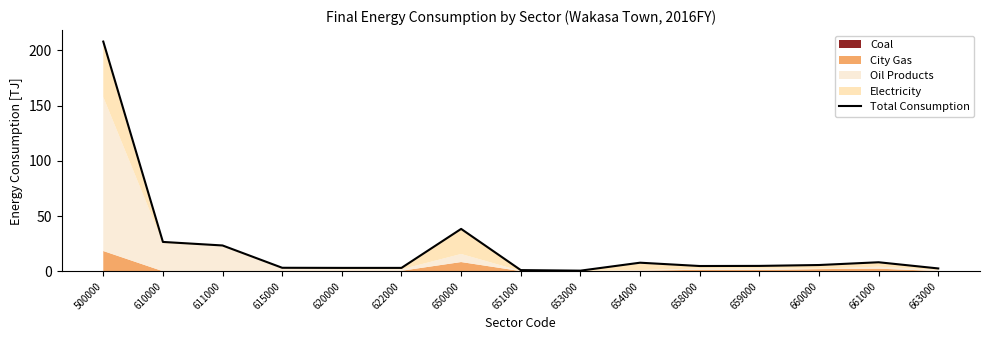

What is the difference between the maximum and minimum values?

207.4